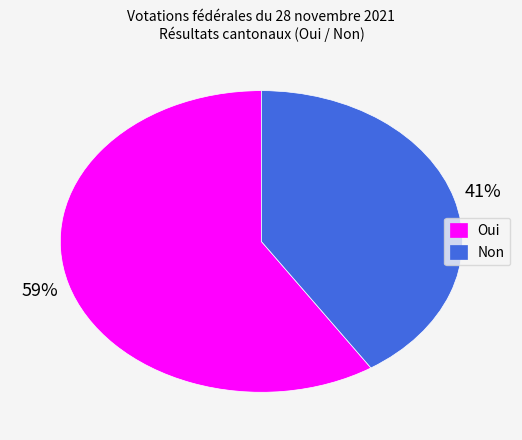

What is the ratio of the value at Non to the value at Oui?

0.7